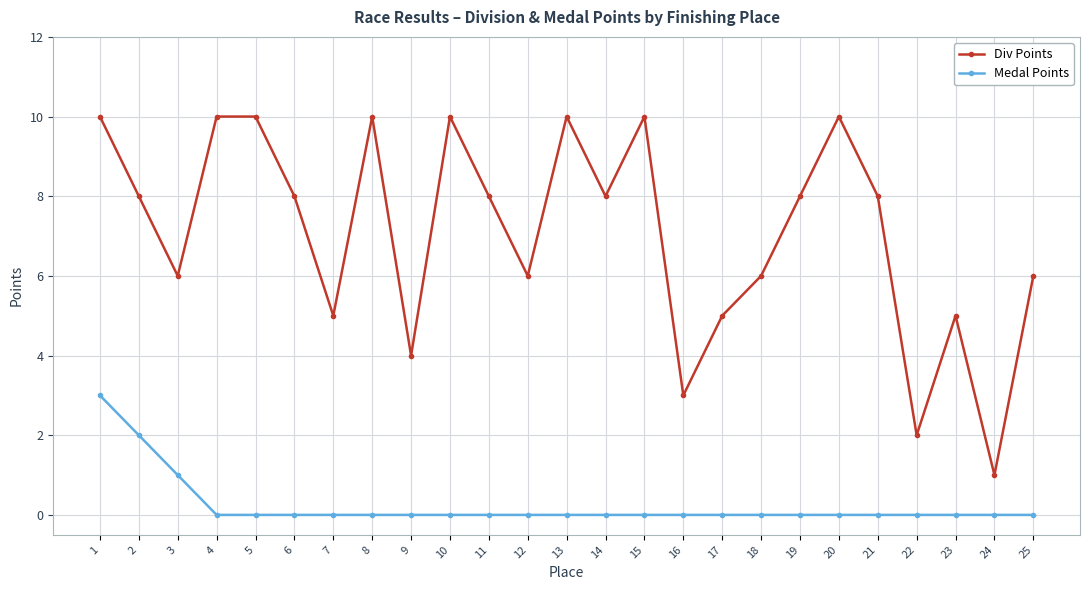

Reading left to right, what are all the values shown in this chart?

Div Points: 10	8	6	10	10	8	5	10	4	10	8	6	10	8	10	3	5	6	8	10	8	2	5	1	6
Medal Points: 3	2	1	0	0	0	0	0	0	0	0	0	0	0	0	0	0	0	0	0	0	0	0	0	0